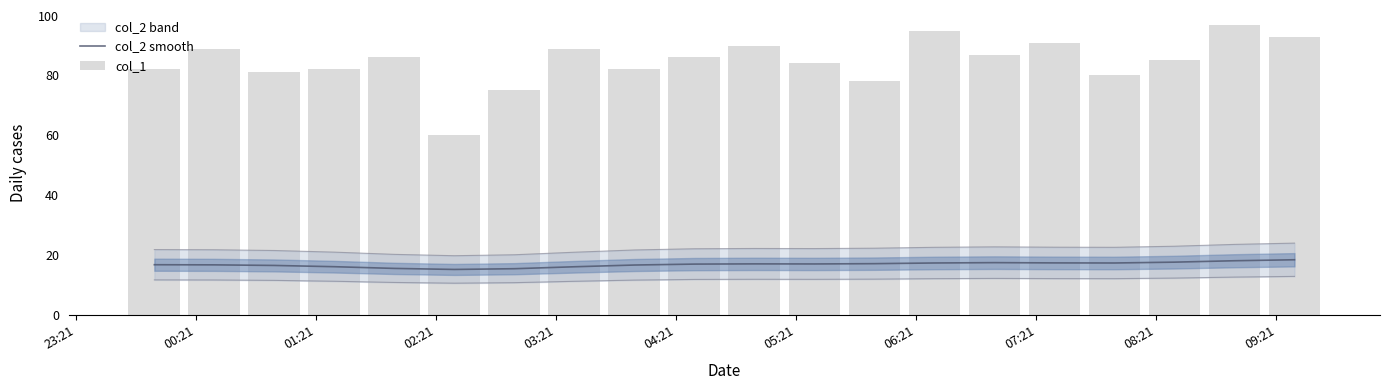

Does the chart contain stacked bars?

No